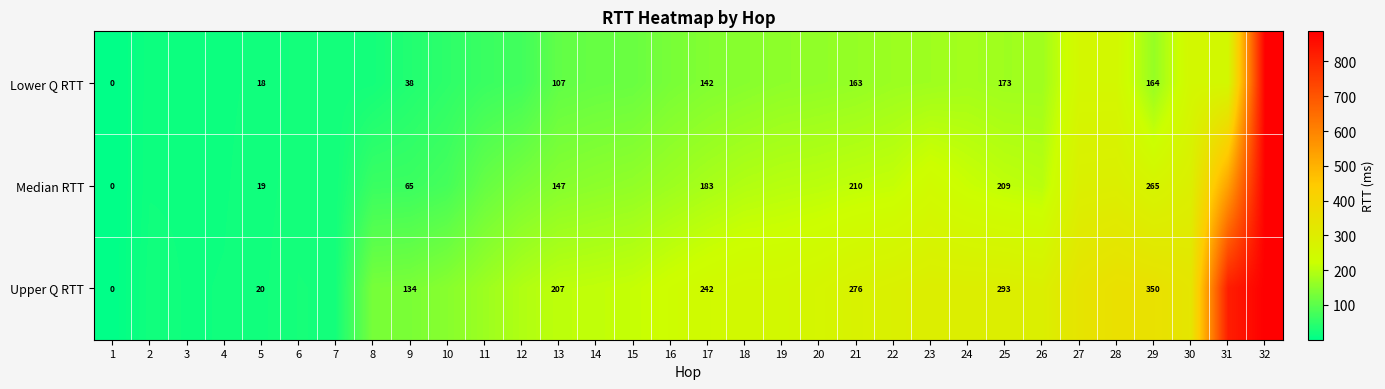

Between 13 and 29, which series saw the biggest shift?

Upper Q RTT